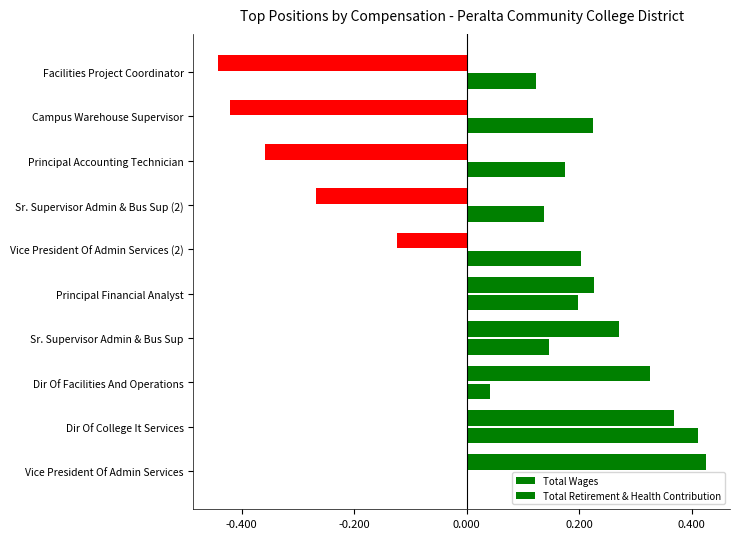

How many values in the Total Wages series are below 22692?

5